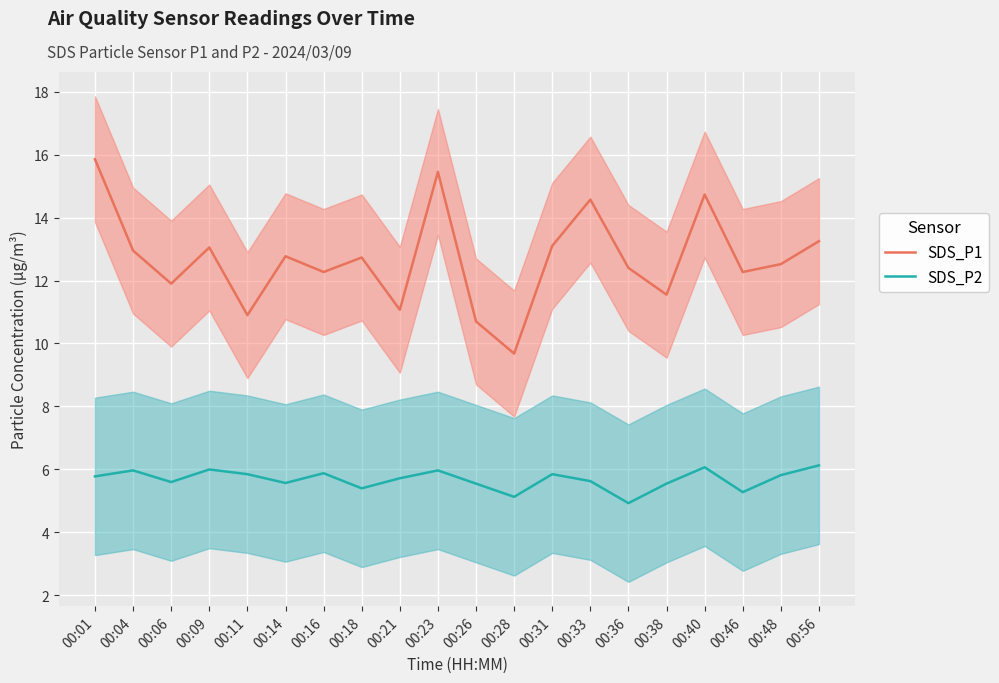

The SDS_P2 series shows 5.6 at 00:14. True or false?

True